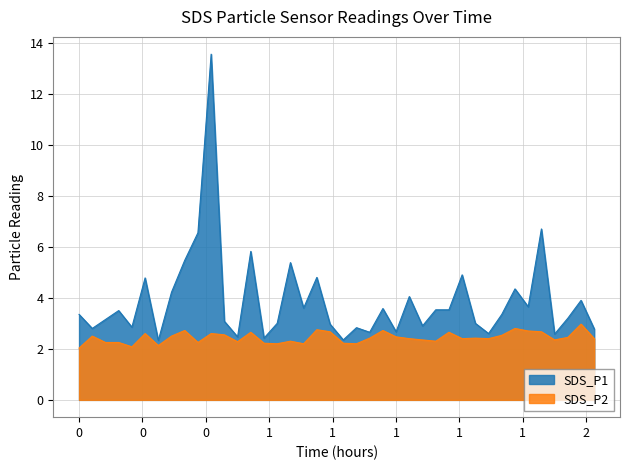

What is the average value of the SDS_P2 series?

2.4